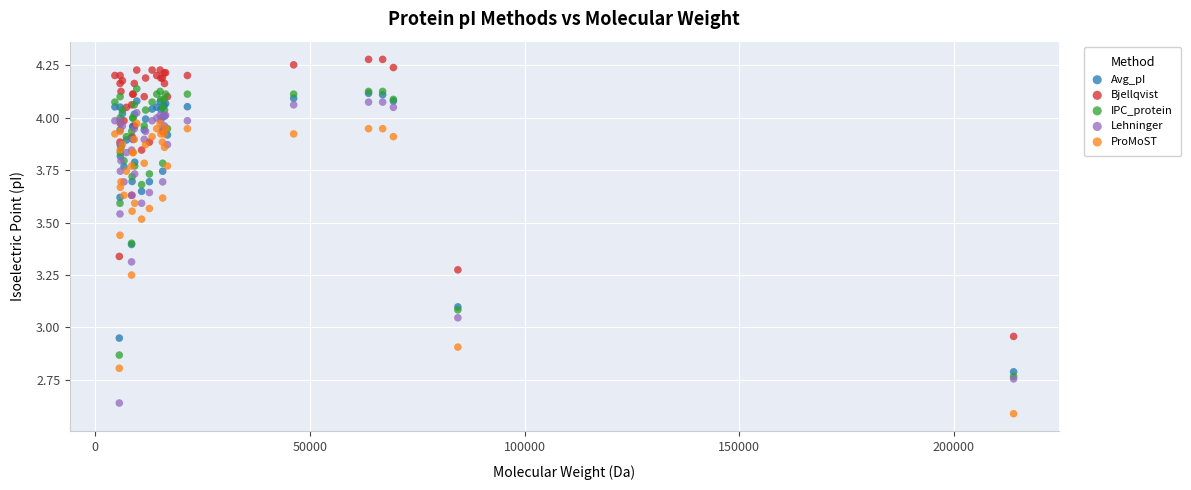

What are all the series names shown in the legend?

Avg_pI, Bjellqvist, IPC_protein, Lehninger, ProMoST